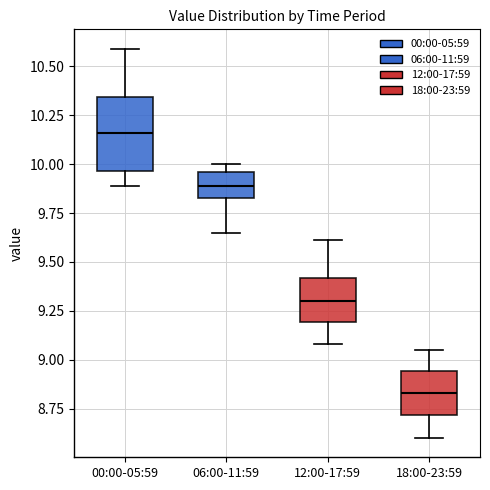

Reading left to right, read every box against the y-axis: the position of its median line, the range the box covers, and the ends of its whiskers. The values are not printed on the chart, so give them approximately, as read against the axis.

00:00-05:59: median 10.15, box 9.95 to 10.35, whiskers 9.90 to 10.60
06:00-11:59: median 9.90, box 9.85 to 9.95, whiskers 9.65 to 10.00
12:00-17:59: median 9.30, box 9.20 to 9.40, whiskers 9.10 to 9.60
18:00-23:59: median 8.85, box 8.70 to 8.95, whiskers 8.60 to 9.05